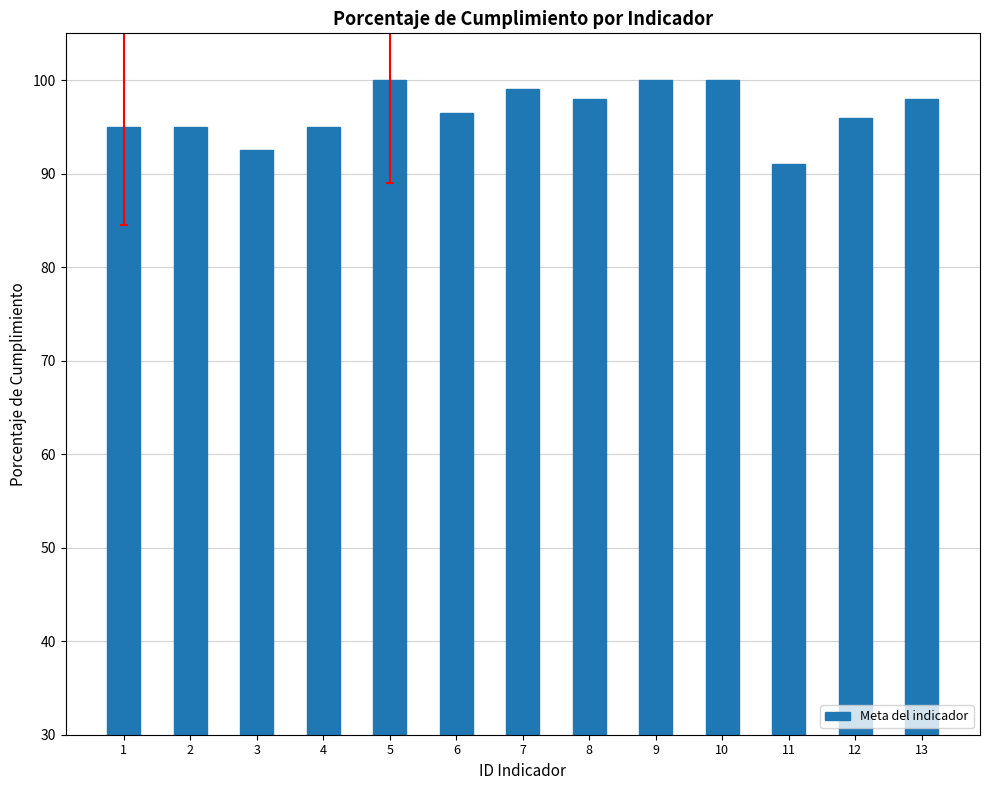

True or false: the data shows 95.0 at 4.

True